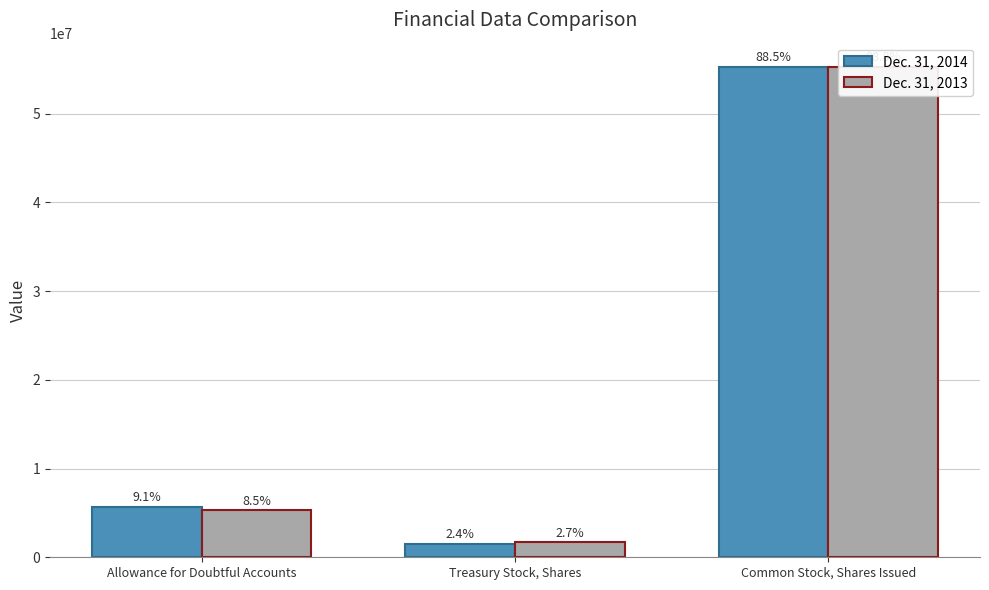

What is the label of the 3rd bar from the left?

Common Stock, Shares Issued